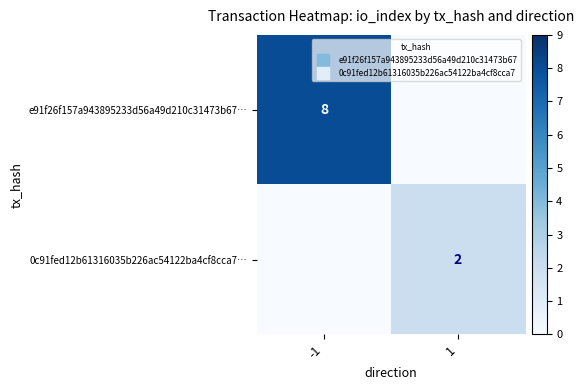

Which series has the widest spread of values?

e91f26f157a943895233d56a49d210c31473b67…